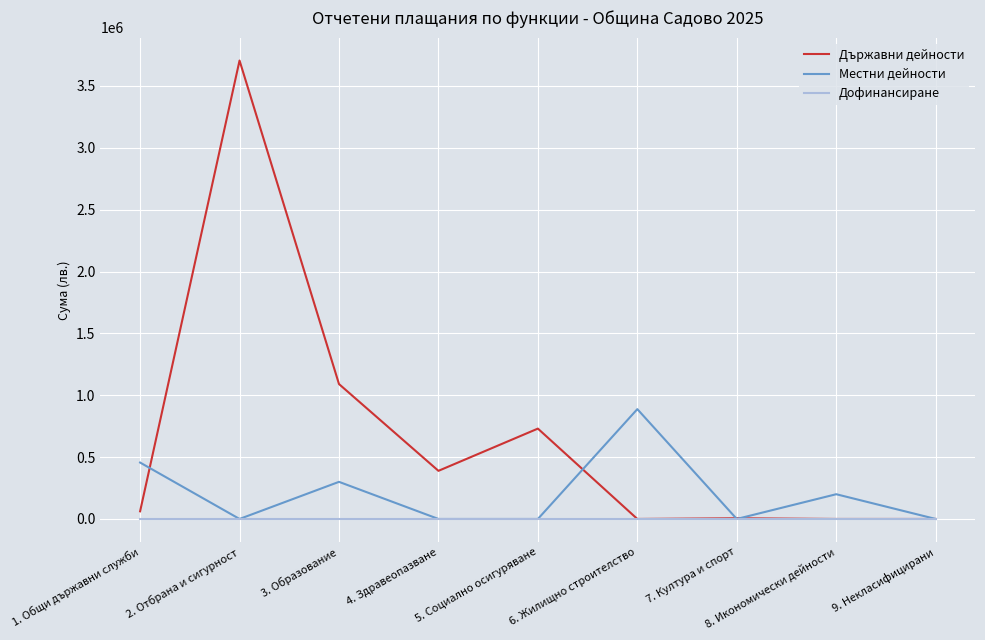

Rank the series by their average value, from lowest to highest.

Дофинансиране, Местни дейности, Държавни дейности